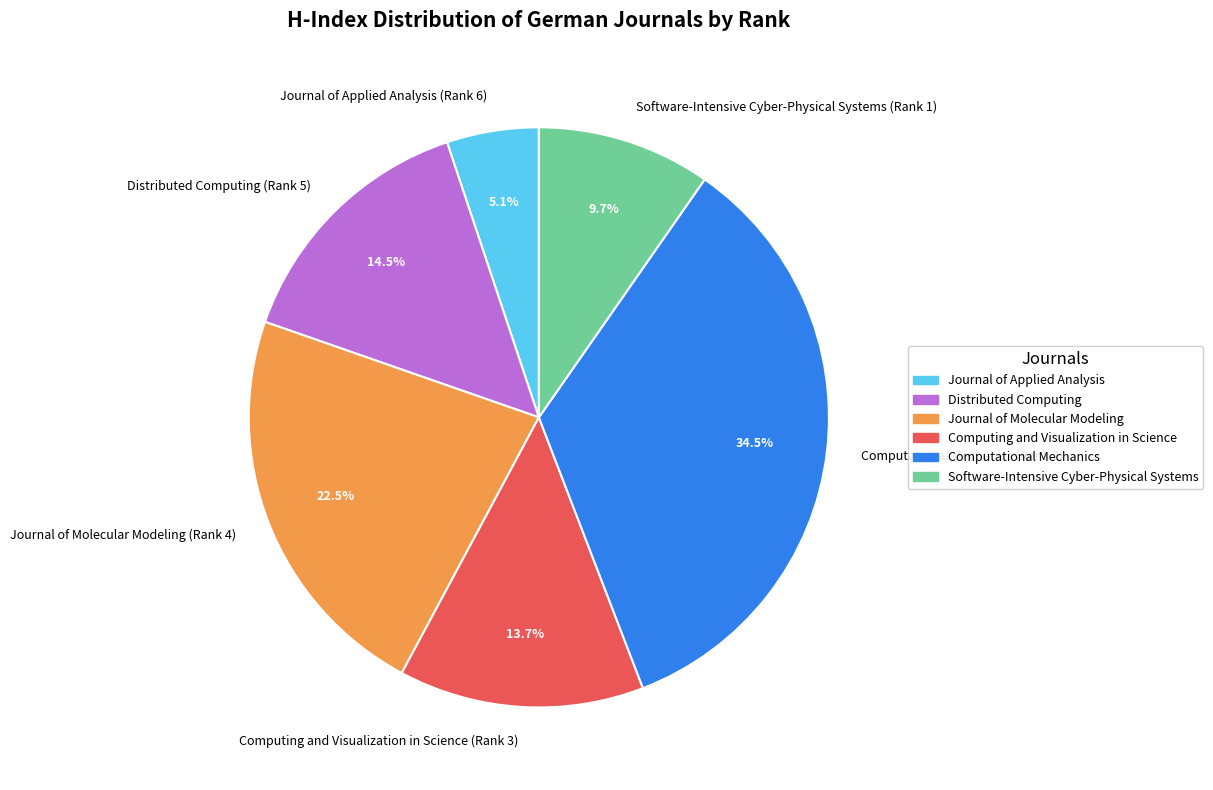

Do Journal of Applied Analysis (Rank 6) and Software-Intensive Cyber-Physical Systems (Rank 1) together represent more than half of the pie?

No